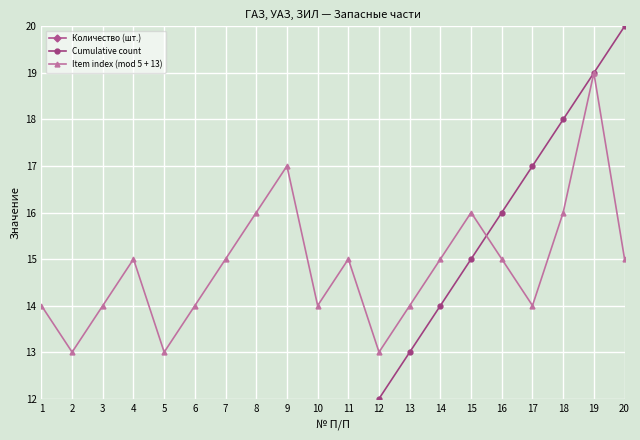

Rank the series at 9 from lowest to highest value.

Количество (шт.), Cumulative count, Item index (mod 5 + 13)